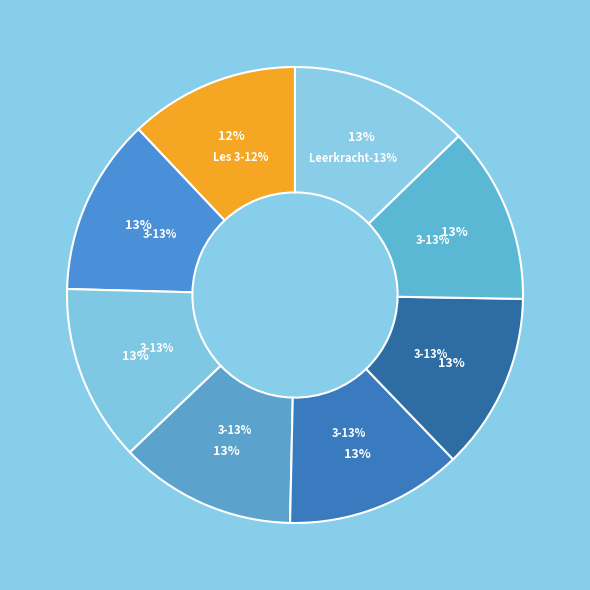

Which category has the smallest portion of the pie?

Les 3. Kringlopen in de herfst